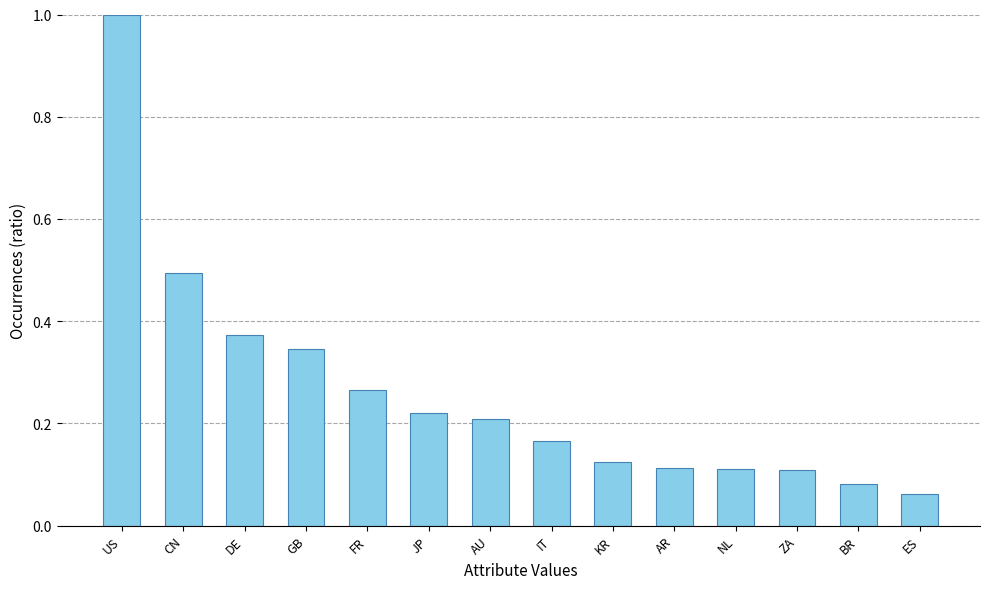

What is the label of the 5th bar from the left?

FR